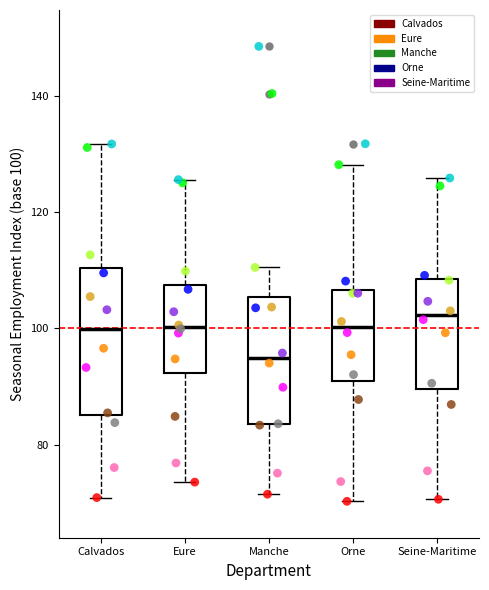

Reading left to right, transcribe this box plot: for each box, give where its median line is, the range the box spans, and where its two whiskers end, as read against the y-axis. The values are not printed on the chart, so give them approximately, as read against the axis.

Calvados: median 100, box 86 to 110, whiskers 70 to 132
Eure: median 100, box 92 to 108, whiskers 74 to 126
Manche: median 94, box 84 to 106, whiskers 72 to 110
Orne: median 100, box 90 to 106, whiskers 70 to 128
Seine-Maritime: median 102, box 90 to 108, whiskers 70 to 126